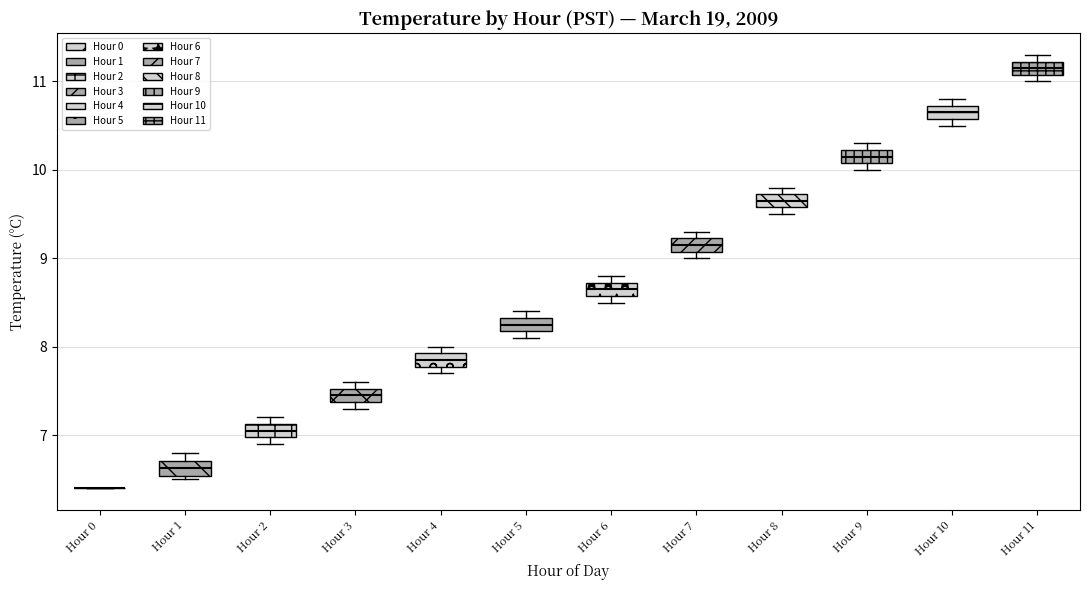

Reading left to right, transcribe this box plot: for each box, give where its median line is, the range the box spans, and where its two whiskers end, as read against the y-axis. The values are not printed on the chart, so give them approximately, as read against the axis.

Hour 0: box collapsed to a line at 6.4, whiskers 6.4 to 6.4
Hour 1: median 6.6, box 6.5 to 6.7, whiskers 6.5 (just below the box's lower edge) to 6.8
Hour 2: median 7.1 (inside the box), box 7.0 to 7.1, whiskers 6.9 to 7.2
Hour 3: median 7.5 (inside the box), box 7.4 to 7.5, whiskers 7.3 to 7.6
Hour 4: median 7.9 (inside the box), box 7.8 to 7.9, whiskers 7.7 to 8.0
Hour 5: median 8.3 (inside the box), box 8.2 to 8.3, whiskers 8.1 to 8.4
Hour 6: median 8.7 (inside the box), box 8.6 to 8.7, whiskers 8.5 to 8.8
Hour 7: median 9.2 (inside the box), box 9.1 to 9.2, whiskers 9.0 to 9.3
Hour 8: median 9.7 (inside the box), box 9.6 to 9.7, whiskers 9.5 to 9.8
Hour 9: median 10.2 (inside the box), box 10.1 to 10.2, whiskers 10.0 to 10.3
Hour 10: median 10.7 (inside the box), box 10.6 to 10.7, whiskers 10.5 to 10.8
Hour 11: median 11.2 (inside the box), box 11.1 to 11.2, whiskers 11.0 to 11.3